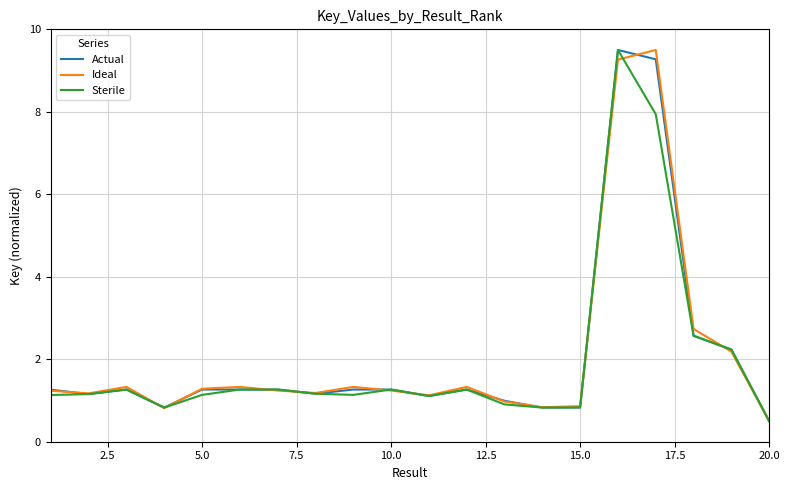

What is the greatest value displayed?

9.5